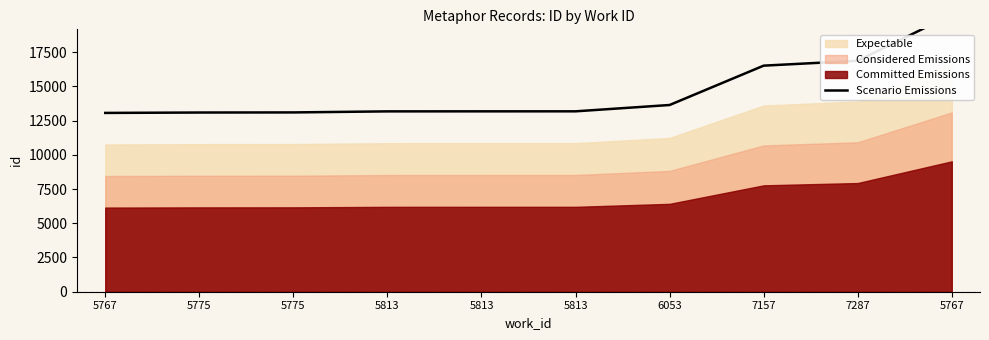

What is the label of the 6th point from the left?

5813